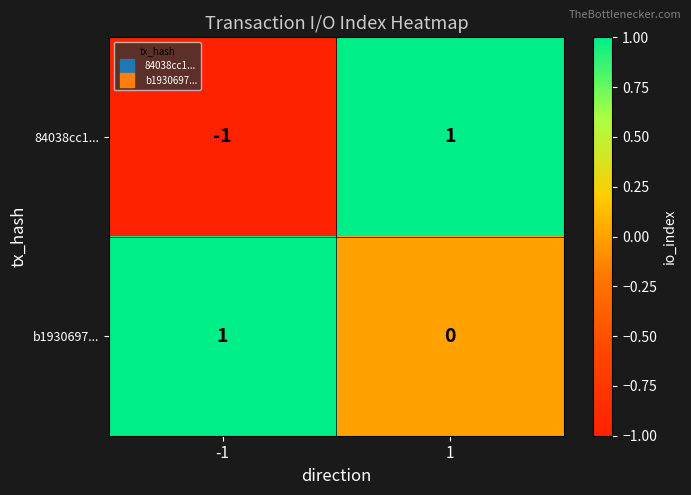

Rank the series at -1 from highest to lowest value.

b1930697..., 84038cc1...